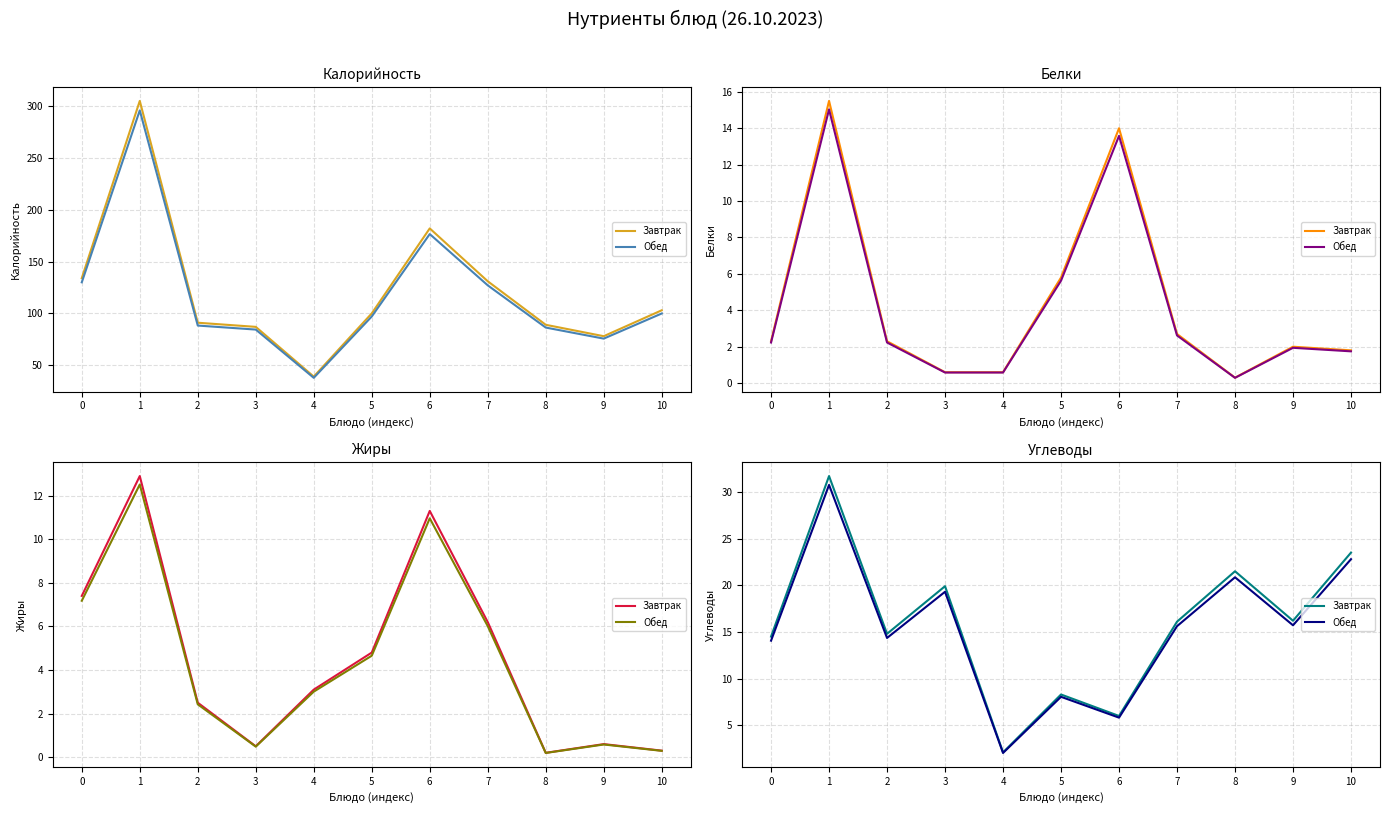

At which category does Обед reach its first local valley?

2